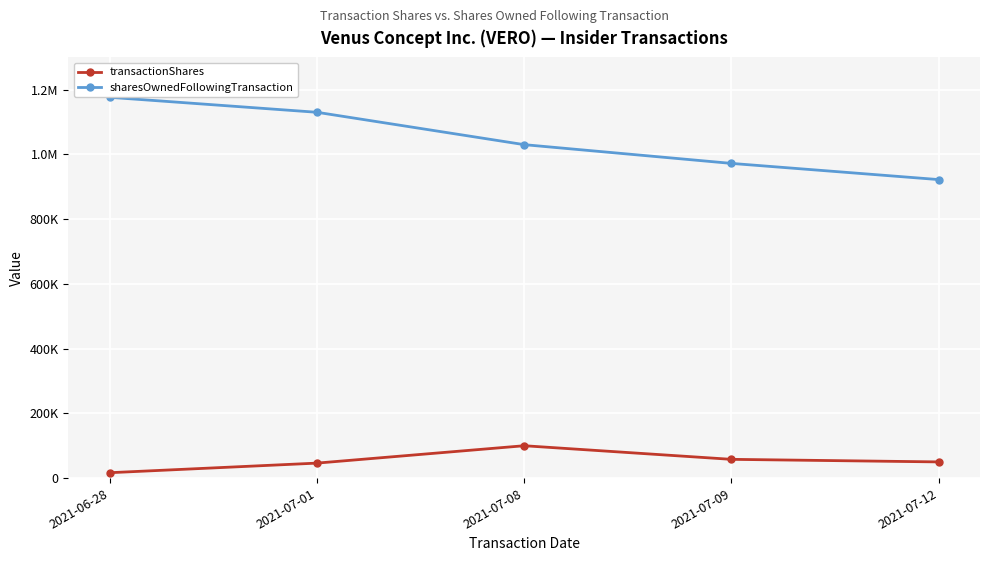

Reading left to right, list all the values displayed in this chart.

transactionShares: 16646	46298	100000	57933	50000
sharesOwnedFollowingTransaction: 1176687	1130389	1030389	972456	922456